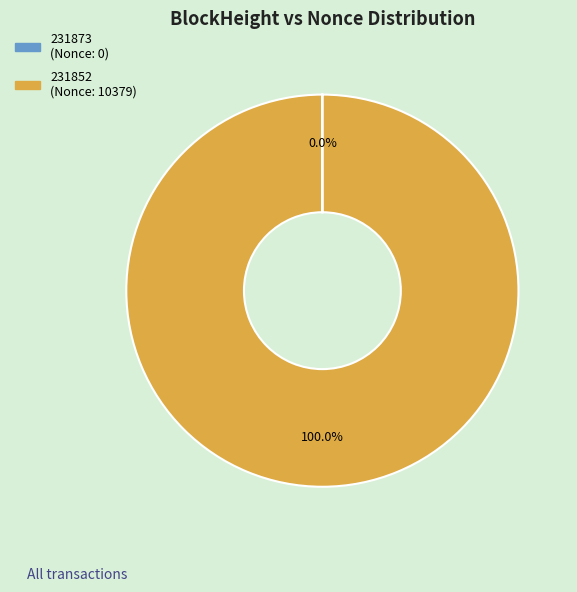

Which slice is the largest?

231852